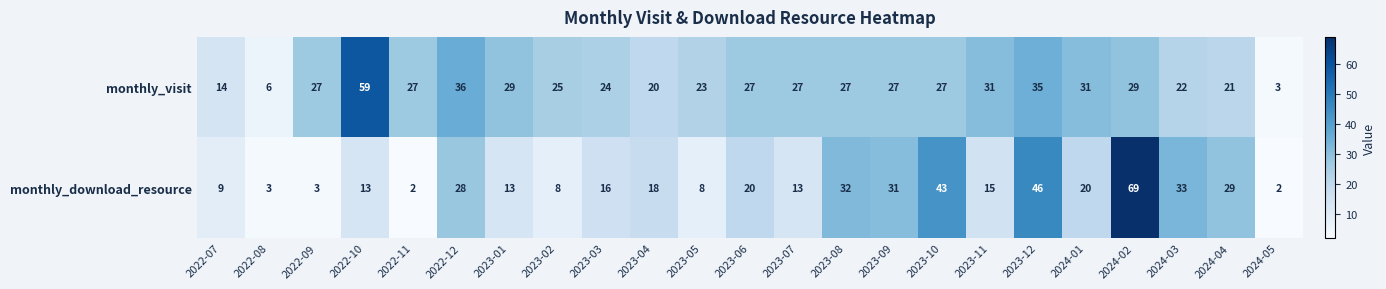

Rank the series by their average value, from highest to lowest.

monthly_visit, monthly_download_resource